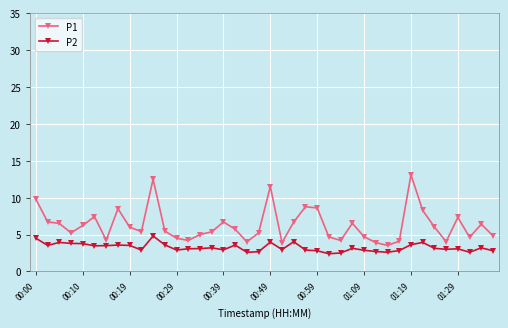

Which series has the largest range (max minus min)?

P1